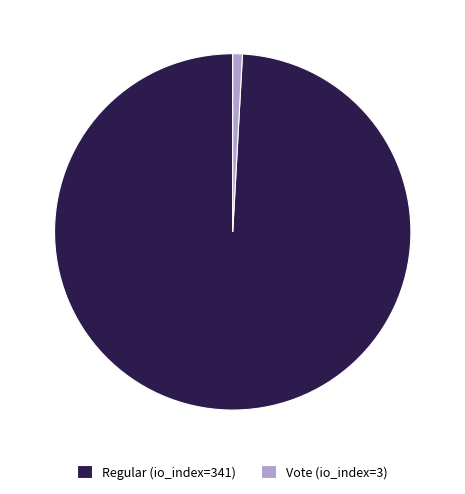

Rank the categories by value from highest to lowest.

Regular (io_index=341), Vote (io_index=3)